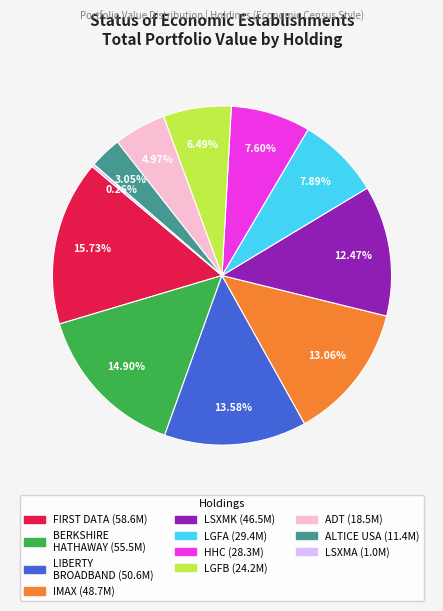

Is there a majority slice in this chart?

No